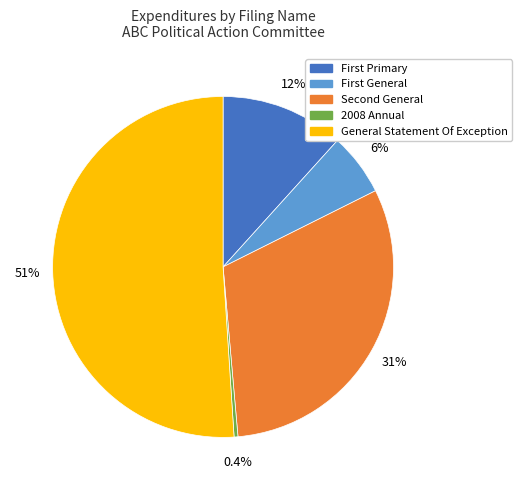

Which slice is the smallest?

2008 Annual